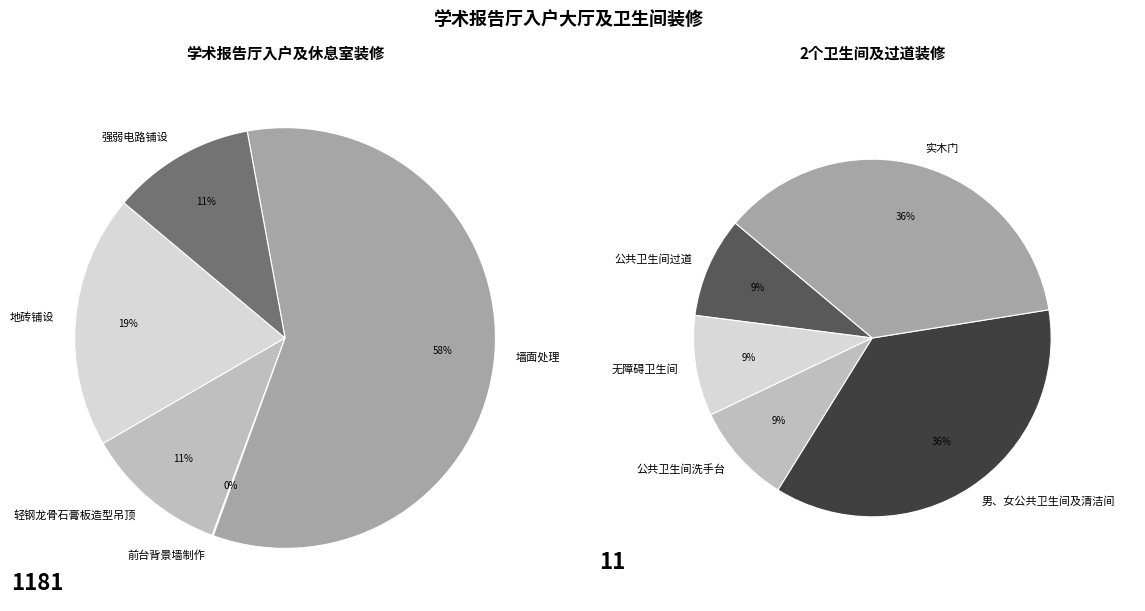

How many slices are in this pie chart?

10